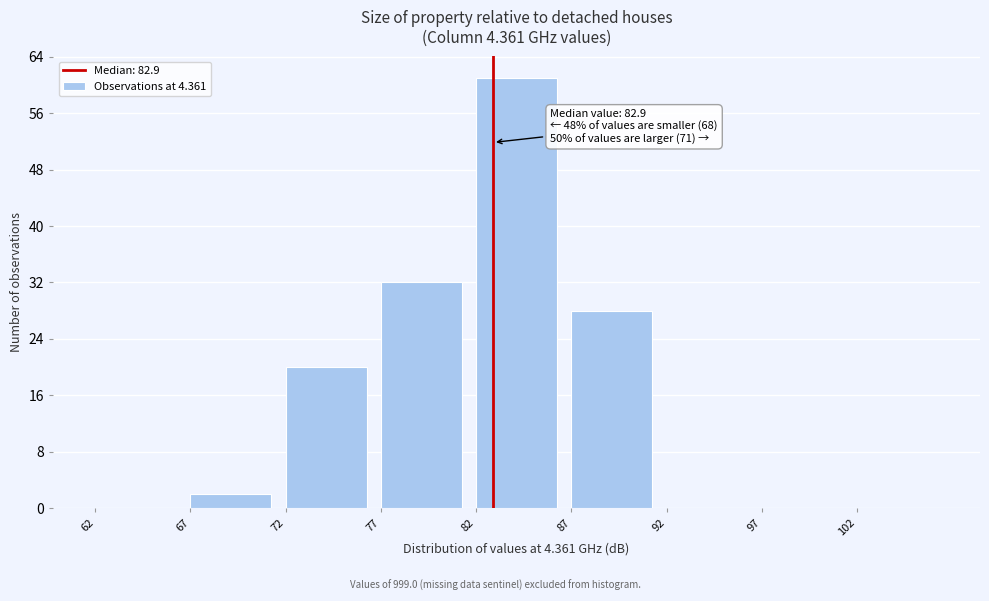

Over which range of the x-axis is the bar tallest?

82 to 87